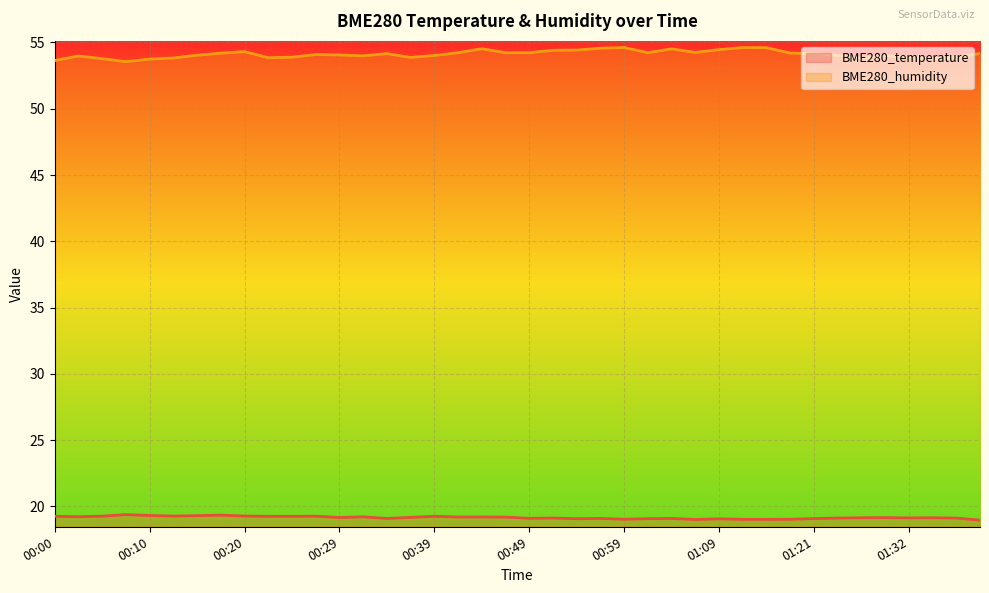

How many interior local valleys does the BME280_temperature series have?

9